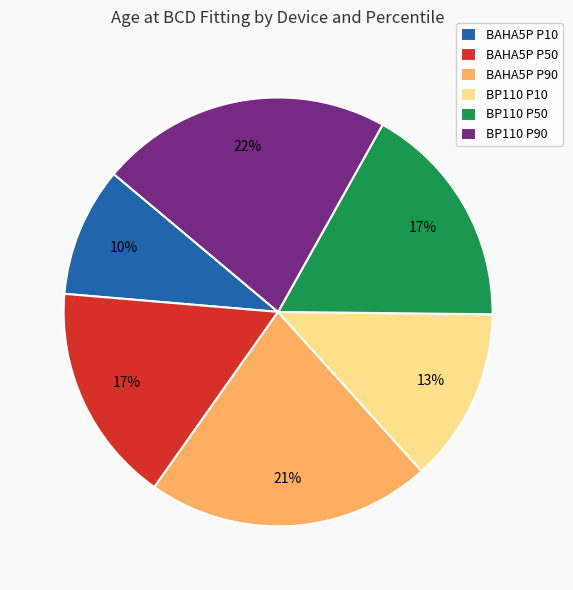

What is the ratio of the value at BP110 P10 to the value at BAHA5P P90?

0.6